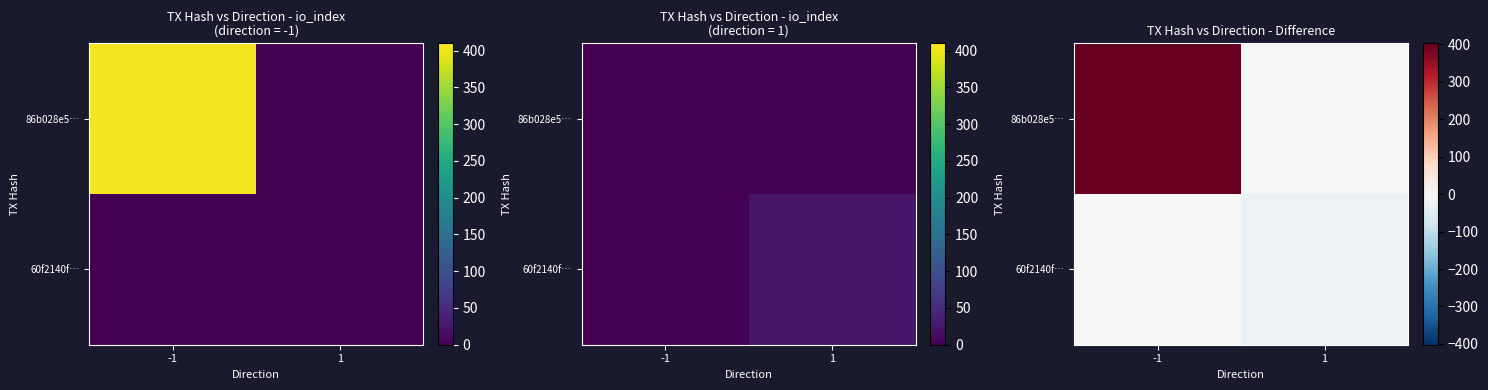

What is the smallest value displayed?

-25